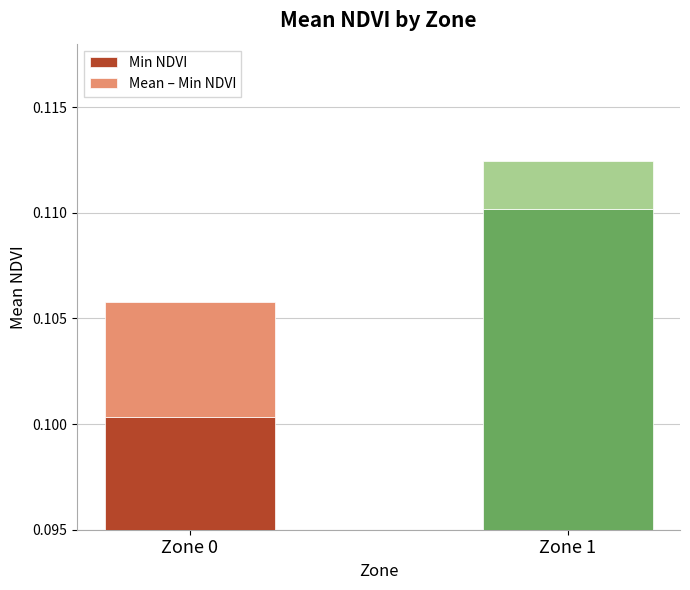

Is the value of Mean – Min NDVI at Zone 1 greater than the value of Min NDVI at Zone 1?

No